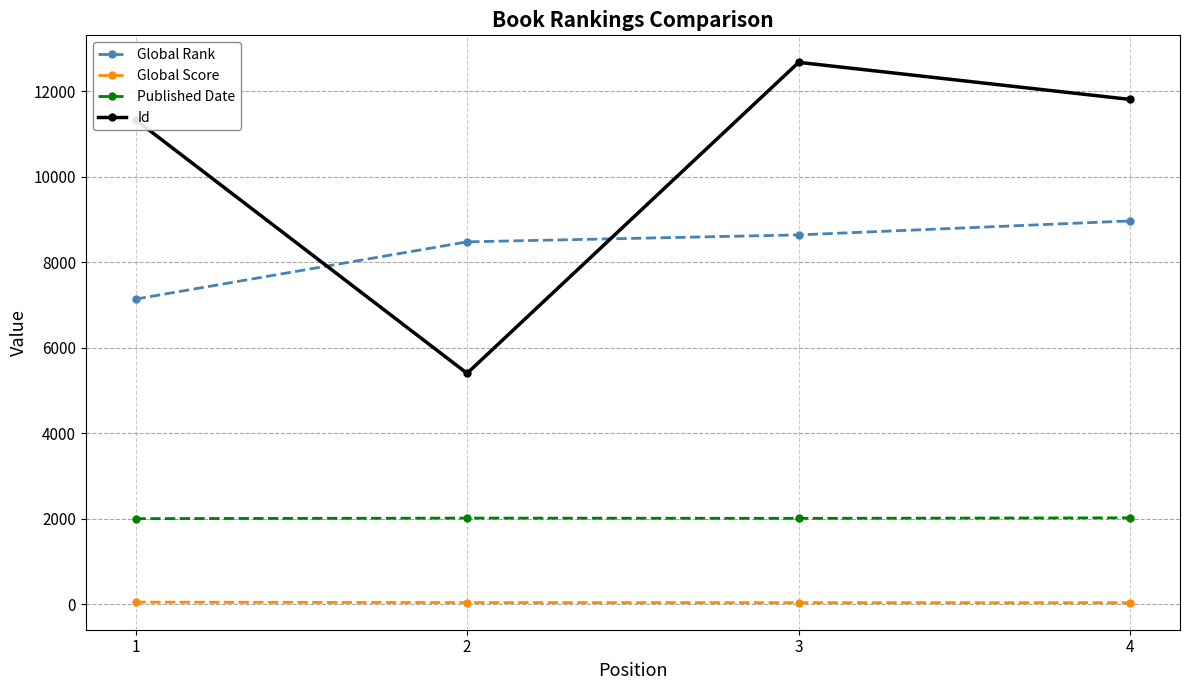

The Published Date series shows 2019 at 4. True or false?

True